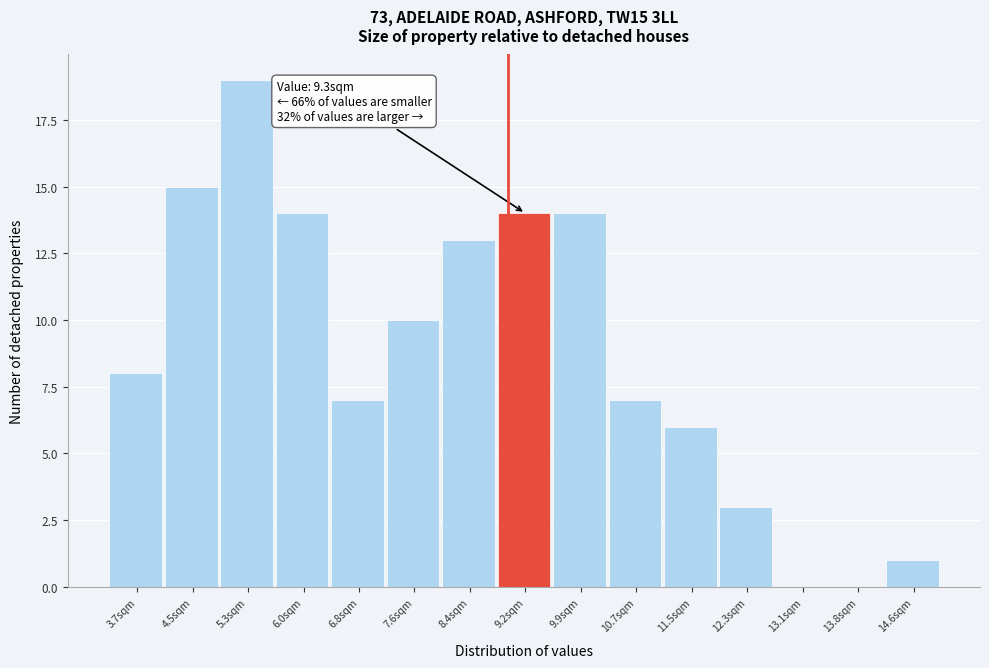

Reading right to left, list all the values displayed in this chart.

14.6sqm=1	13.8sqm=0	13.1sqm=0	12.3sqm=3	11.5sqm=6	10.7sqm=7	9.9sqm=14	9.2sqm=14	8.4sqm=13	7.6sqm=10	6.8sqm=7	6.0sqm=14	5.3sqm=19	4.5sqm=15	3.7sqm=8